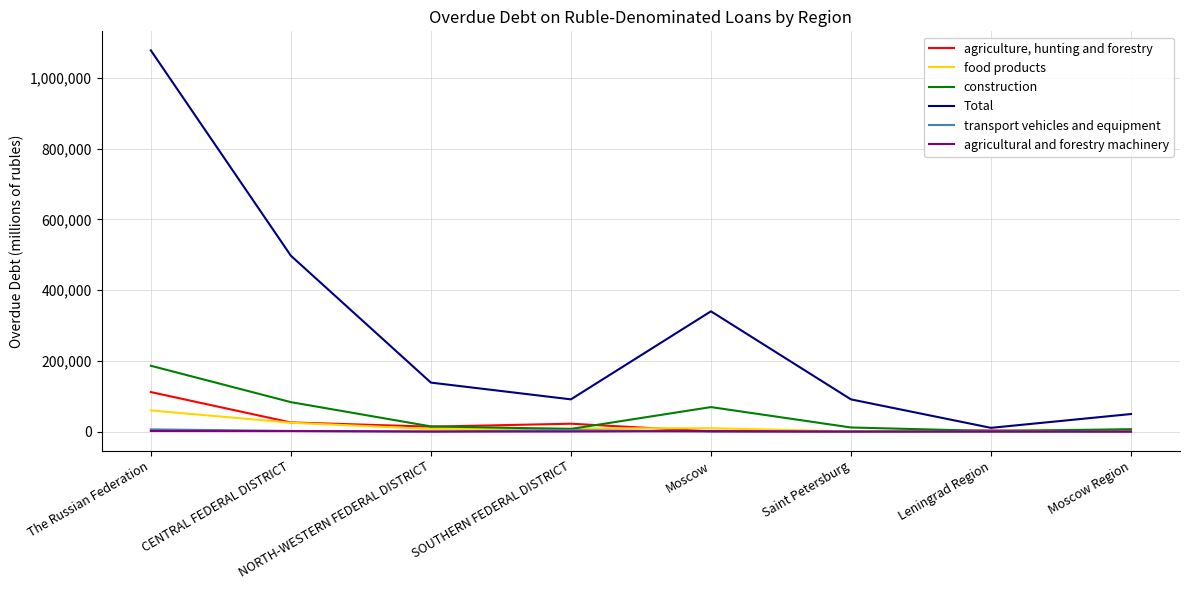

List the series in order of their peak value, lowest first.

agricultural and forestry machinery, transport vehicles and equipment, food products, agriculture, hunting and forestry, construction, Total